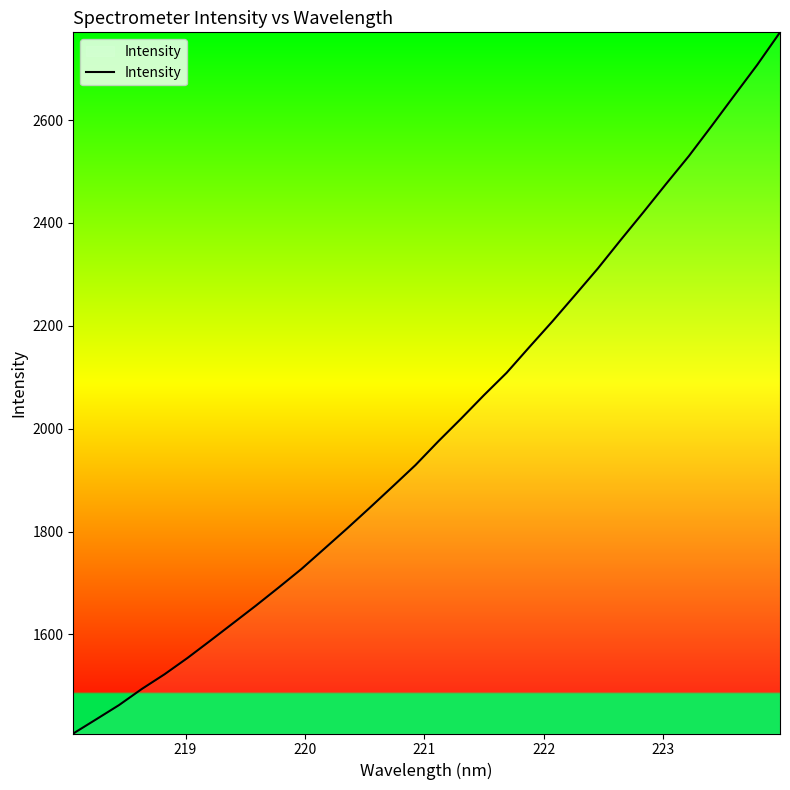

What is the smallest value displayed?

1407.5